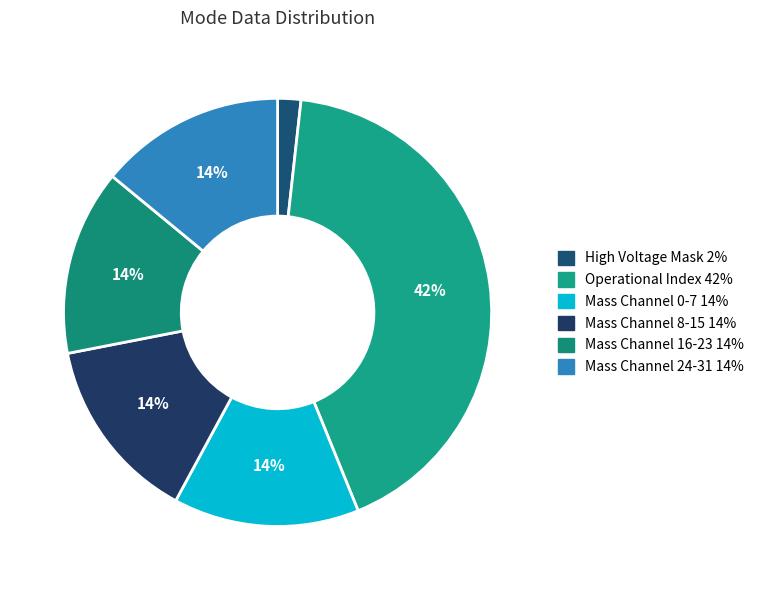

Count the number of slices in the pie.

6